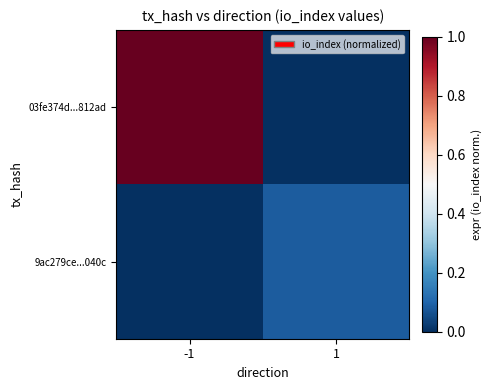

Reading left to right, extract all data points from this chart.

03fe374d...812ad: -1=1.0	1=0.0
9ac279ce...040c: -1=0.0	1=0.1